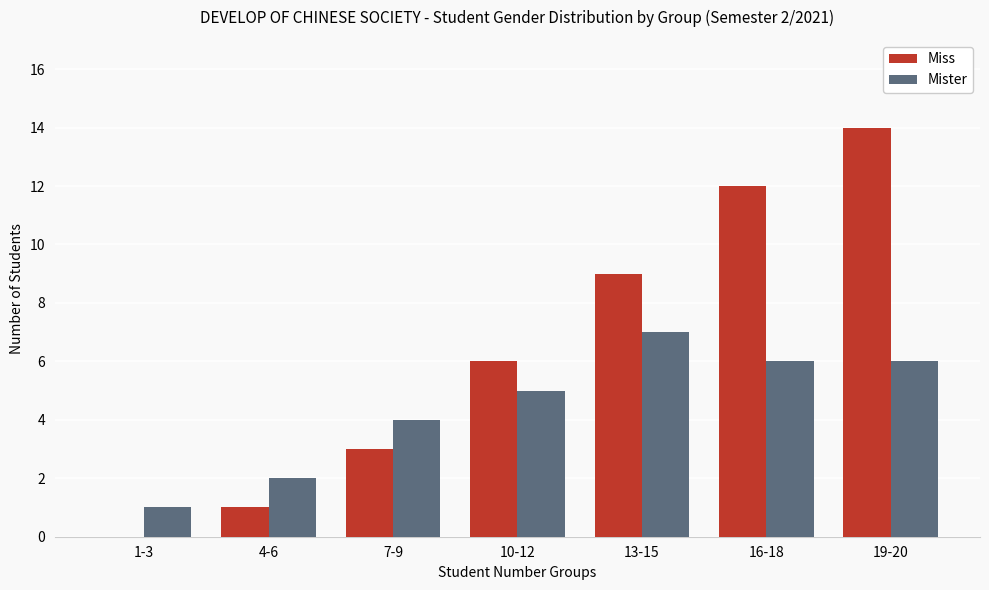

At which label does Mister reach its peak?

13-15